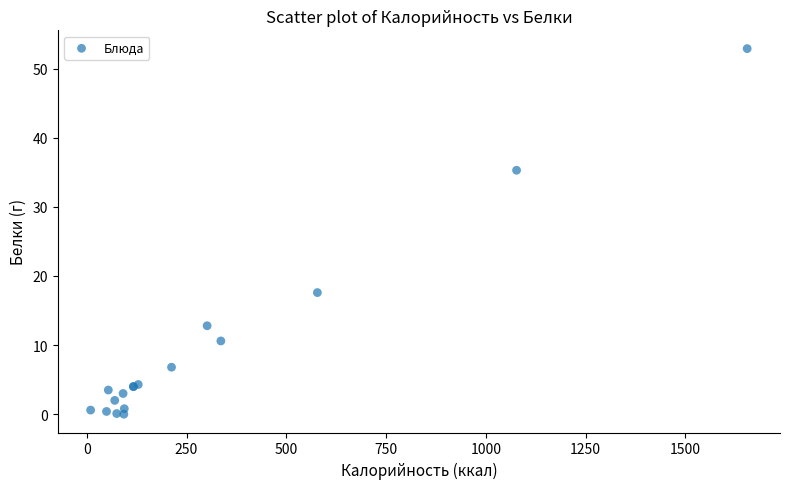

What Y value in the scatter plot is closest to 26?

17.6